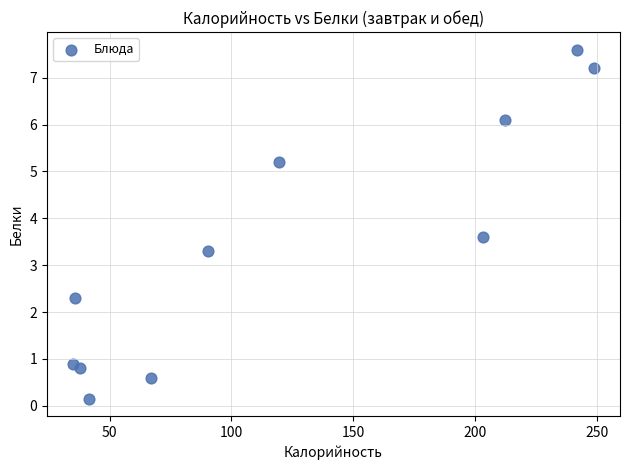

What Y value in the scatter plot is closest to 3?

3.3